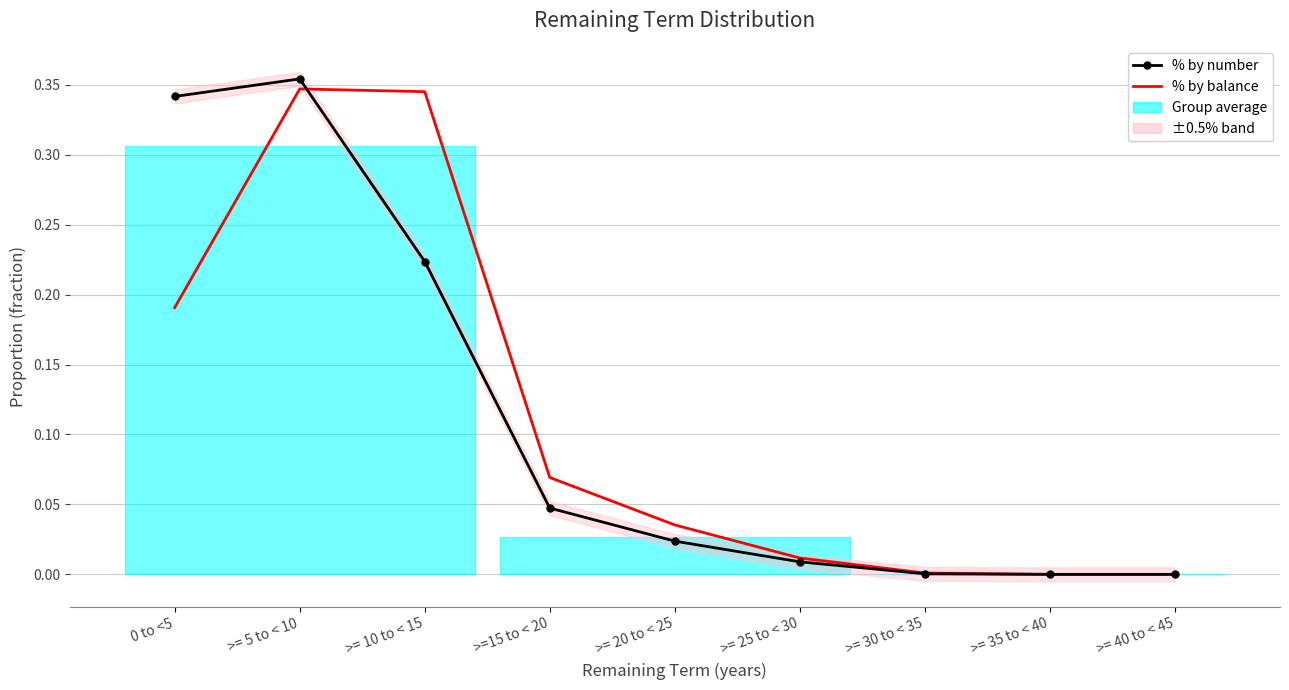

List the series in order of their overall mean, lowest first.

% by number, % by balance